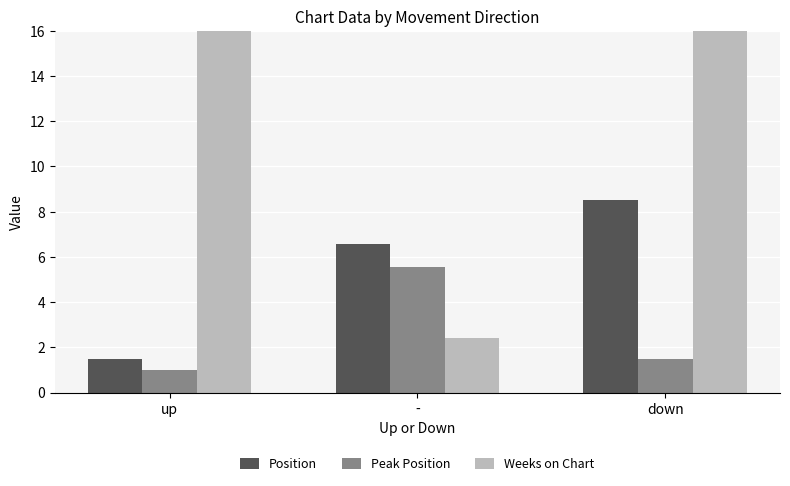

The value of Peak Position at - is 5.6. True or false?

True